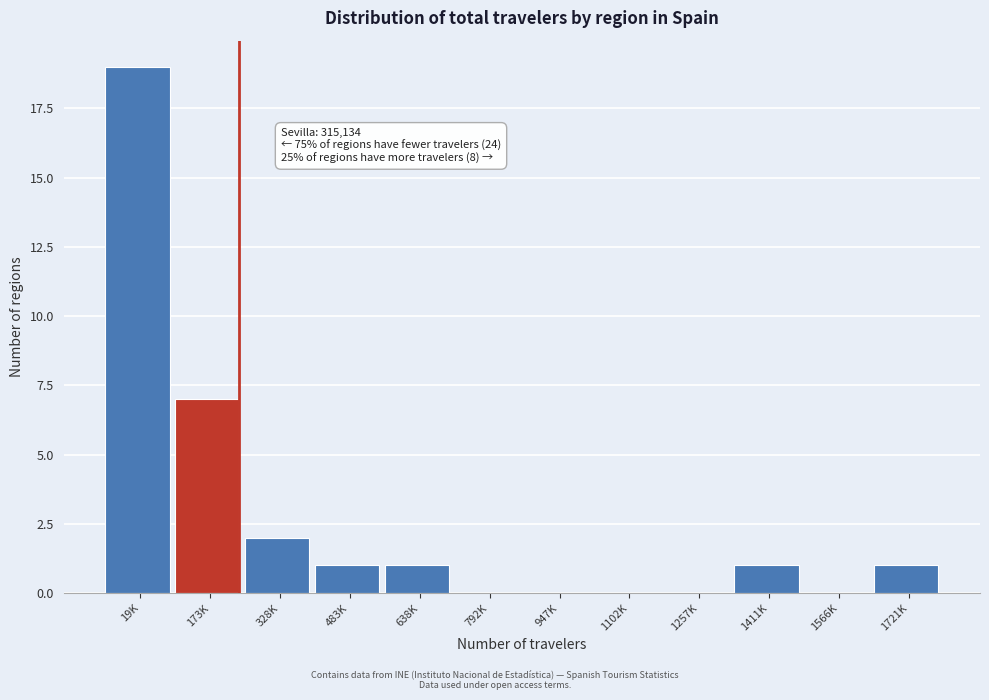

Reading left to right, what are all the values shown in this chart?

19K=19	173K=7	328K=2	483K=1	638K=1	792K=0	947K=0	1102K=0	1257K=0	1411K=1	1566K=0	1721K=1